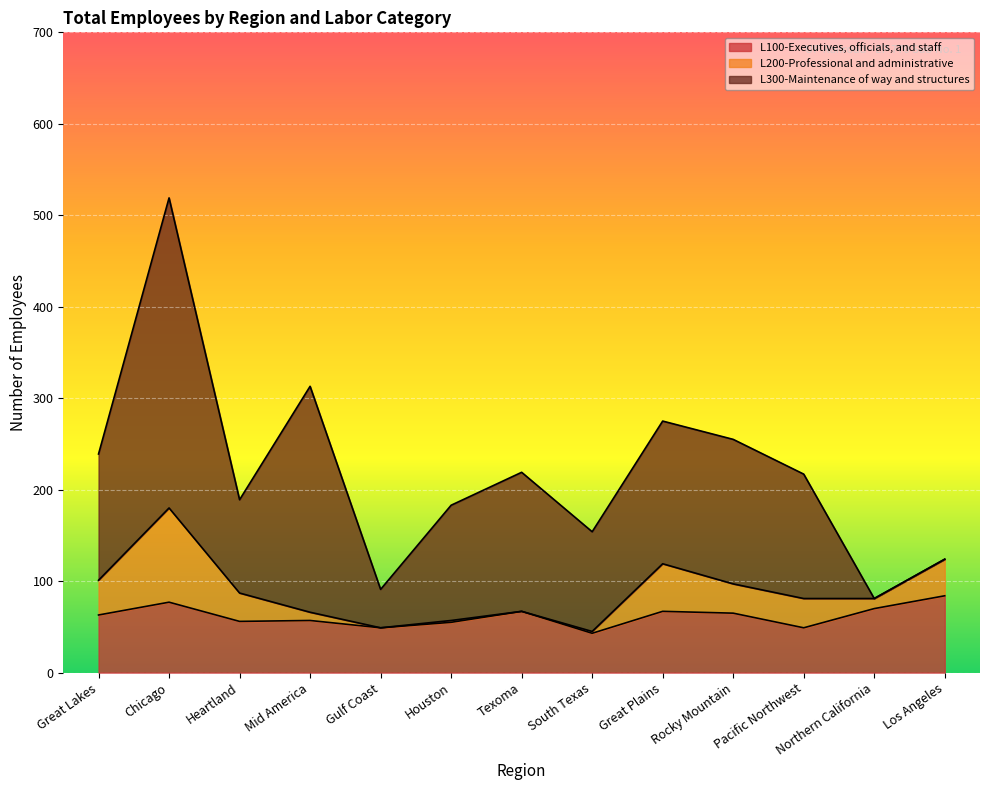

List the labels in order of L200-Professional and administrative value, largest first.

Chicago, Great Plains, Los Angeles, Great Lakes, Rocky Mountain, Pacific Northwest, Heartland, Northern California, Mid America, Houston, South Texas, Gulf Coast, Texoma